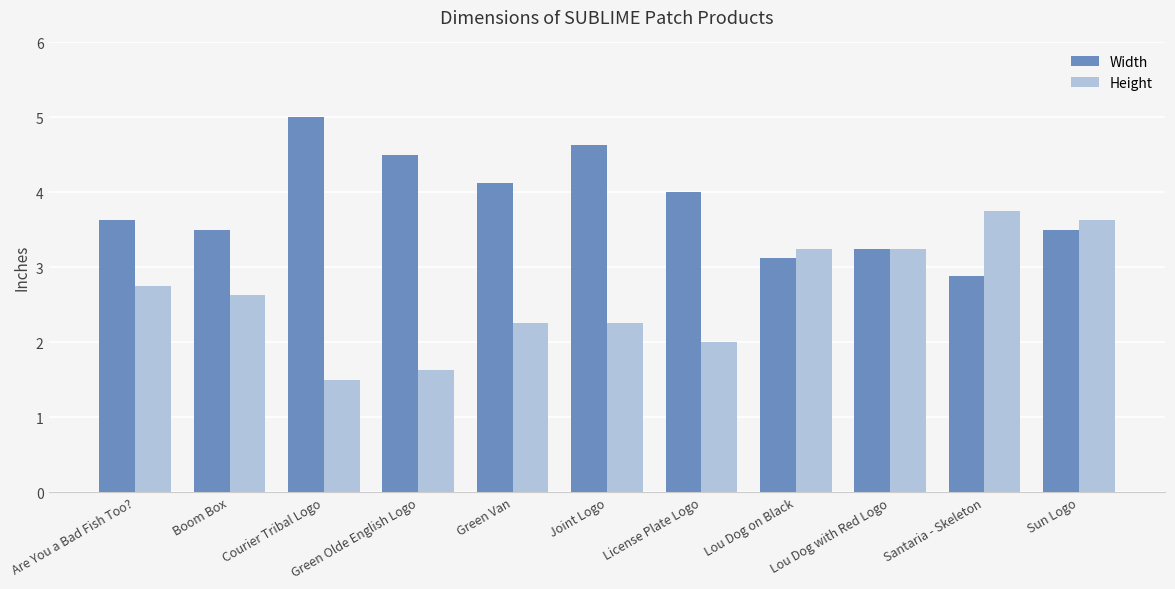

At Courier Tribal Logo, list the series in order from smallest to largest.

Height, Width